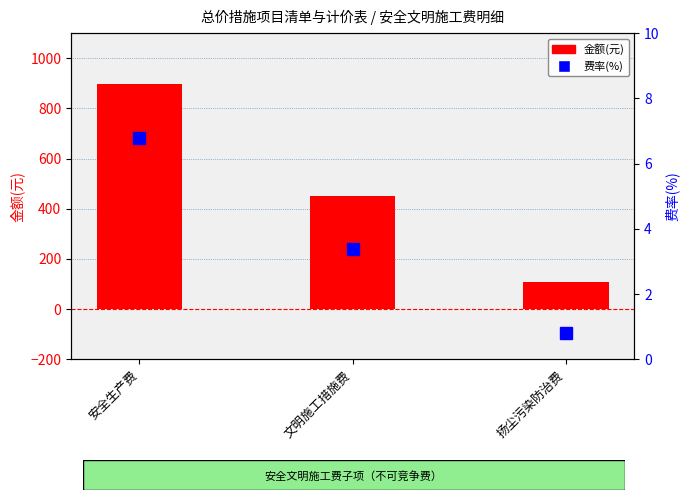

The value of 金额(元) at 安全生产费 is 898.6. True or false?

True